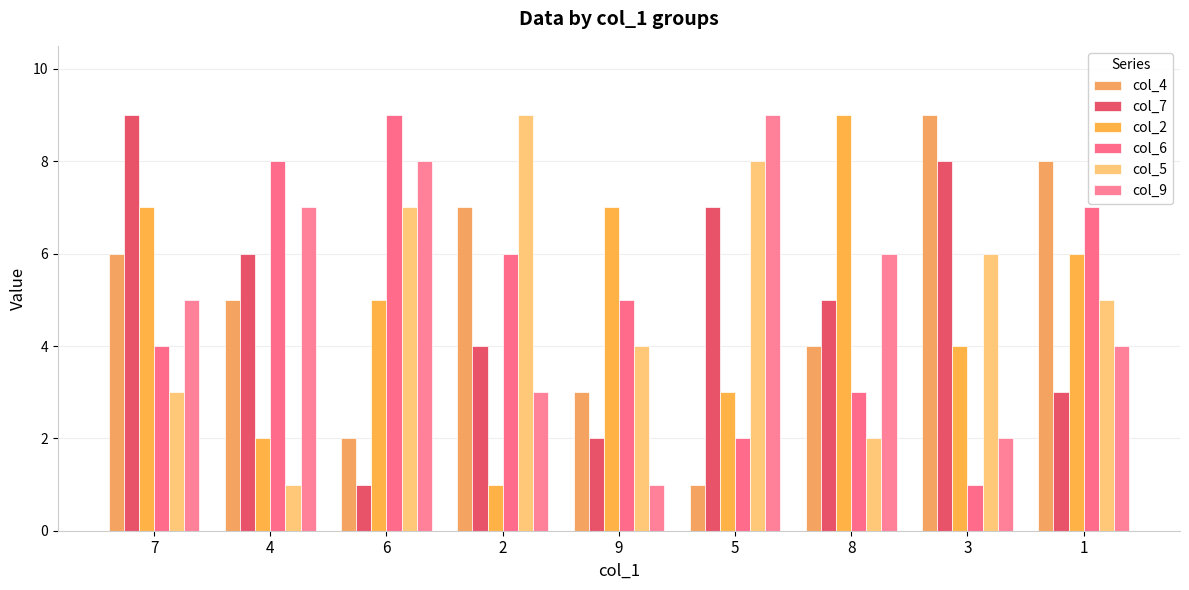

What is the label of the 2nd bar from the left?

4